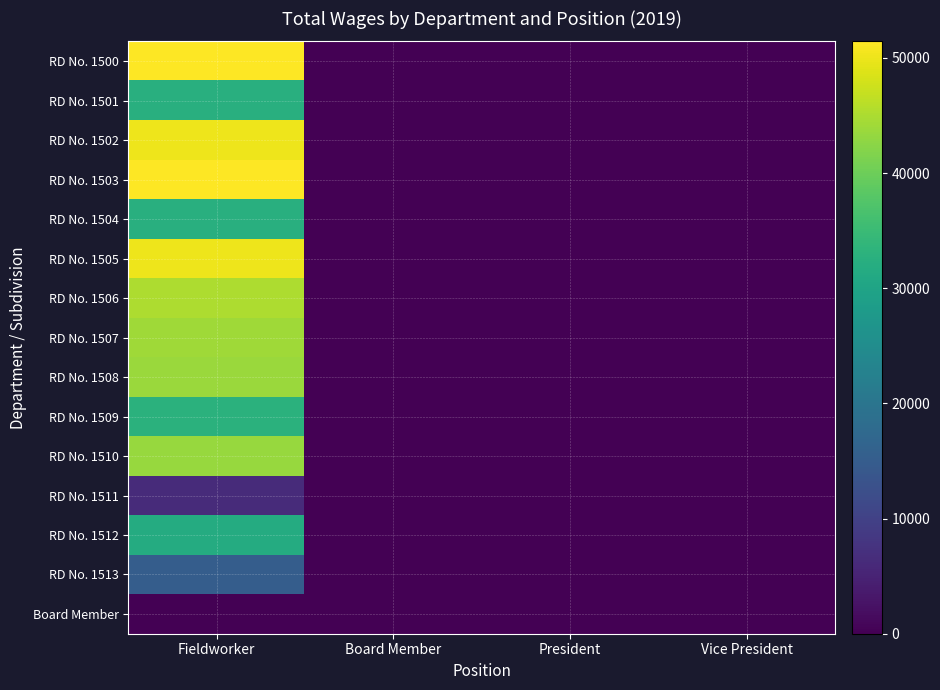

How many categories are shown in the chart?

4